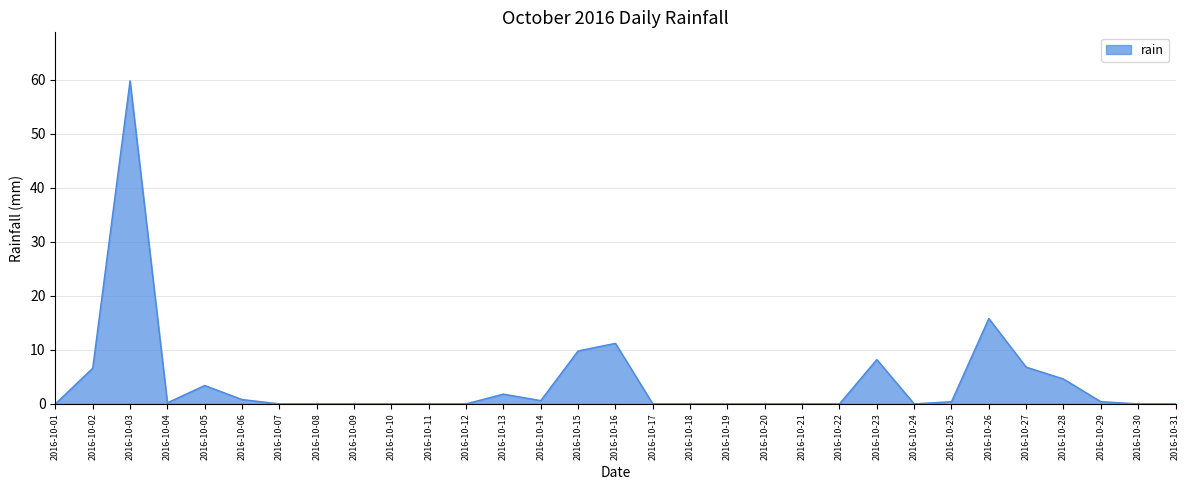

Read the value at 2016-10-25.

0.4